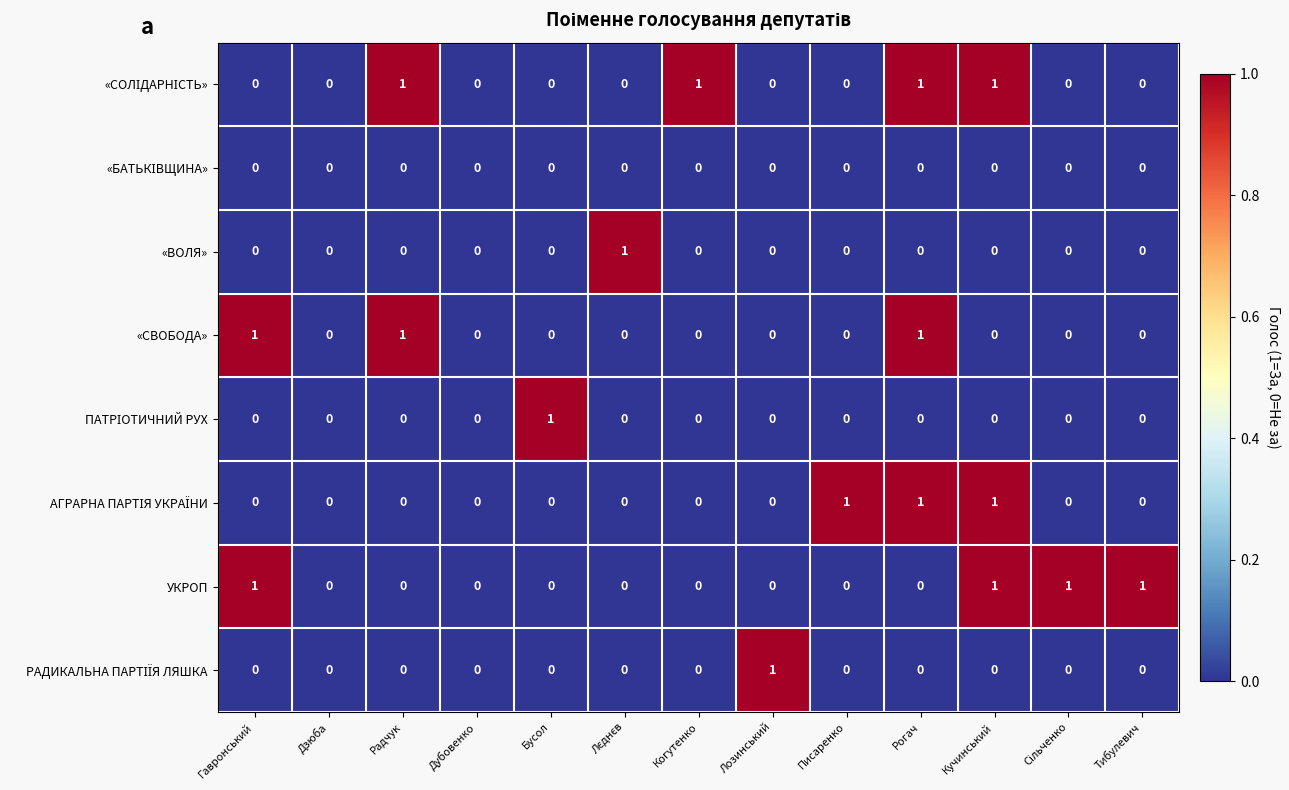

Count the «ВОЛЯ» values in the range 0 to 1.

13